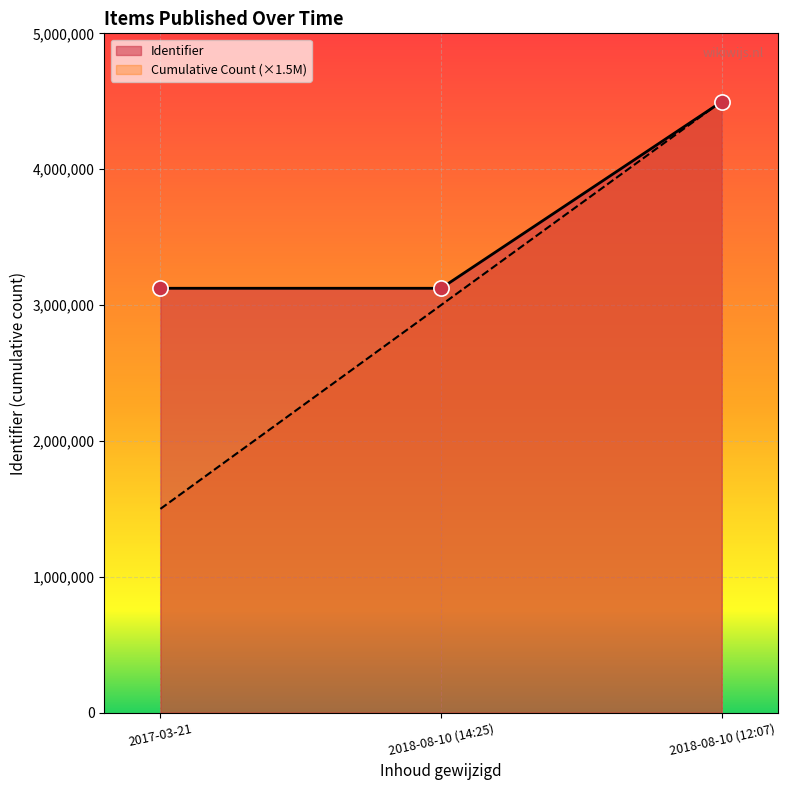

What is the difference between the highest and lowest values at 2017-03-21?

1623611